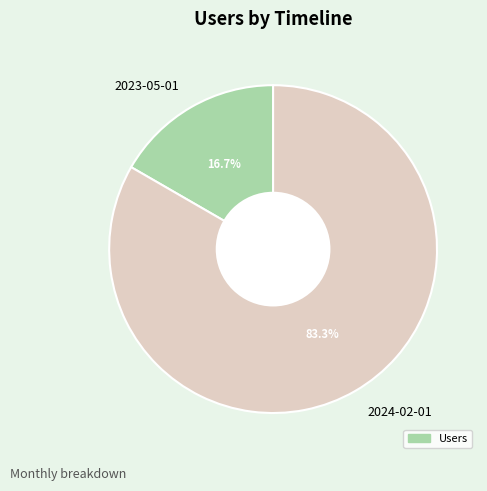

Which has a higher value, 2024-02-01 or 2023-05-01?

2024-02-01